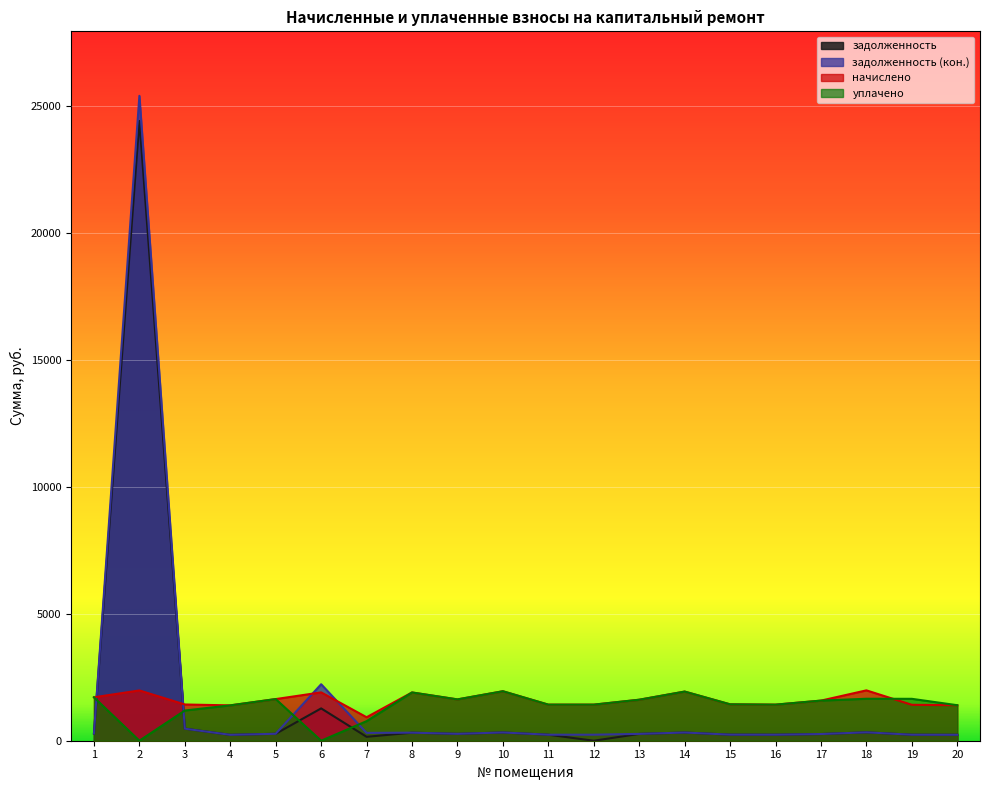

At which label does задолженность (кон.) first exceed 273?

1